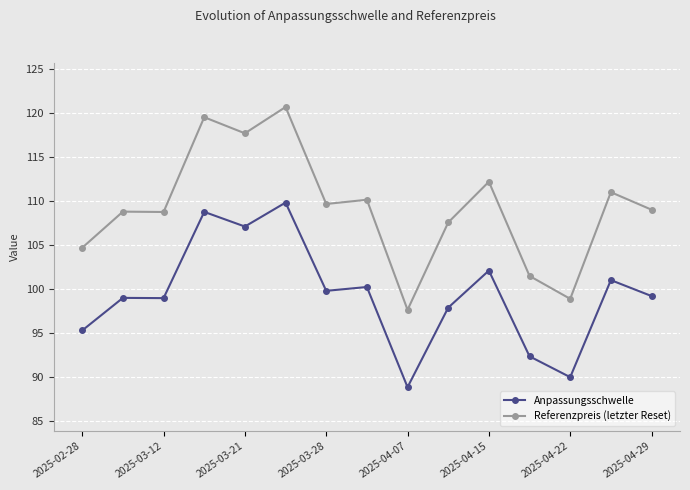

What is the value of the Referenzpreis (letzter Reset) point at the 9th from the left?

97.6